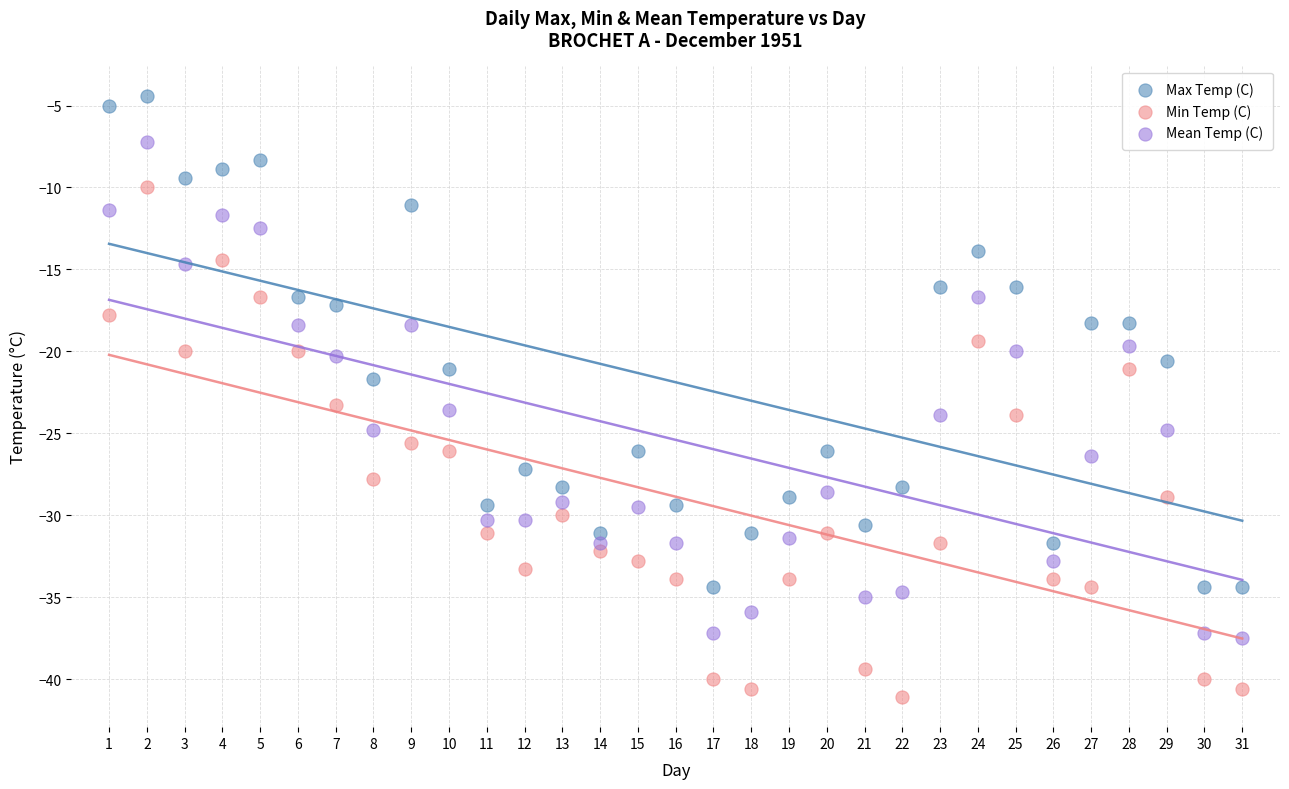

What are all the series names shown in the legend?

Max Temp (C), Min Temp (C), Mean Temp (C)